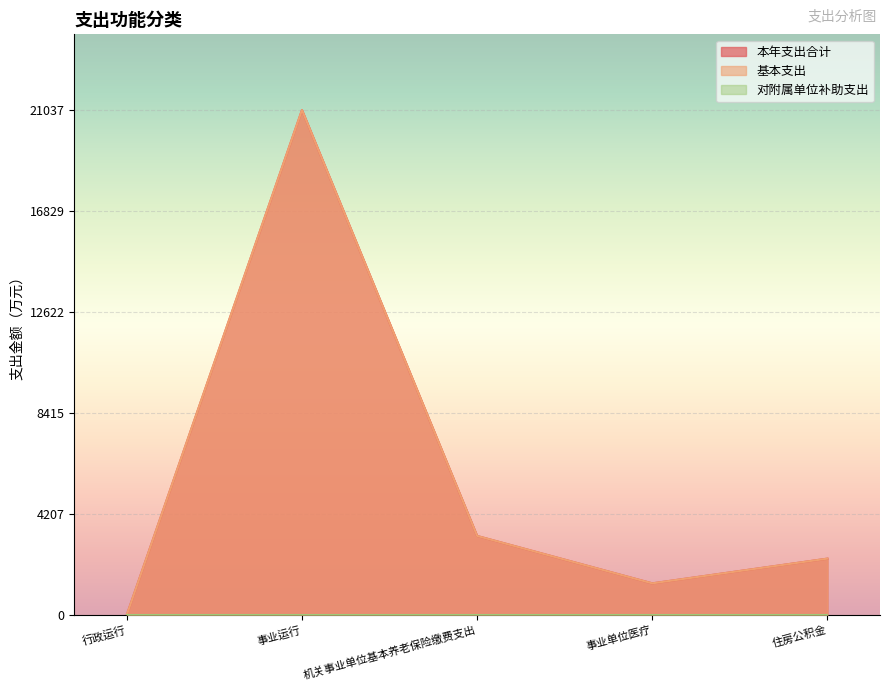

At how many categories does at least one series exceed 11057?

1